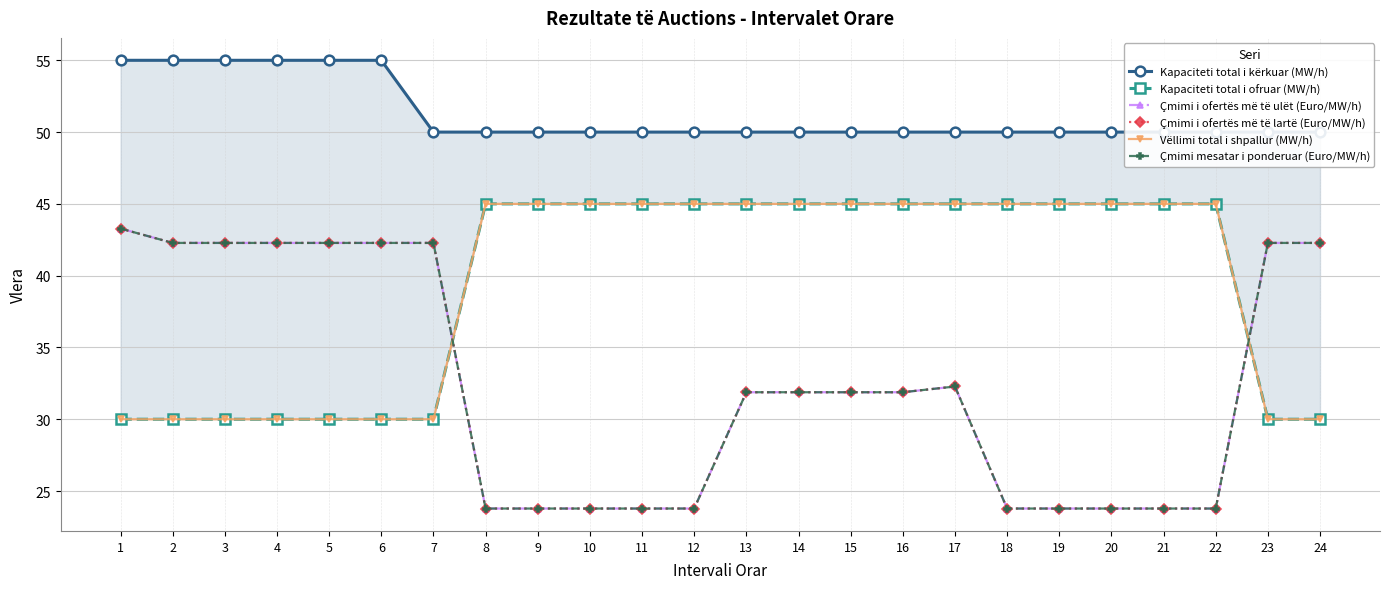

Reading left to right, extract all data points from this chart.

Kapaciteti total i kërkuar (MW/h): 1=55.0	2=55.0	3=55.0	4=55.0	5=55.0	6=55.0	7=50.0	8=50.0	9=50.0	10=50.0	11=50.0	12=50.0	13=50.0	14=50.0	15=50.0	16=50.0	17=50.0	18=50.0	19=50.0	20=50.0	21=50.0	22=50.0	23=50.0	24=50.0
Kapaciteti total i ofruar (MW/h): 1=30.0	2=30.0	3=30.0	4=30.0	5=30.0	6=30.0	7=30.0	8=45.0	9=45.0	10=45.0	11=45.0	12=45.0	13=45.0	14=45.0	15=45.0	16=45.0	17=45.0	18=45.0	19=45.0	20=45.0	21=45.0	22=45.0	23=30.0	24=30.0
Çmimi i ofertës më të ulët (Euro/MW/h): 1=43.3	2=42.3	3=42.3	4=42.3	5=42.3	6=42.3	7=42.3	8=23.8	9=23.8	10=23.8	11=23.8	12=23.8	13=31.9	14=31.9	15=31.9	16=31.9	17=32.3	18=23.8	19=23.8	20=23.8	21=23.8	22=23.8	23=42.3	24=42.3
Çmimi i ofertës më të lartë (Euro/MW/h): 1=43.3	2=42.3	3=42.3	4=42.3	5=42.3	6=42.3	7=42.3	8=23.8	9=23.8	10=23.8	11=23.8	12=23.8	13=31.9	14=31.9	15=31.9	16=31.9	17=32.3	18=23.8	19=23.8	20=23.8	21=23.8	22=23.8	23=42.3	24=42.3
Vëllimi total i shpallur (MW/h): 1=30.0	2=30.0	3=30.0	4=30.0	5=30.0	6=30.0	7=30.0	8=45.0	9=45.0	10=45.0	11=45.0	12=45.0	13=45.0	14=45.0	15=45.0	16=45.0	17=45.0	18=45.0	19=45.0	20=45.0	21=45.0	22=45.0	23=30.0	24=30.0
Çmimi mesatar i ponderuar (Euro/MW/h): 1=43.3	2=42.3	3=42.3	4=42.3	5=42.3	6=42.3	7=42.3	8=23.8	9=23.8	10=23.8	11=23.8	12=23.8	13=31.9	14=31.9	15=31.9	16=31.9	17=32.3	18=23.8	19=23.8	20=23.8	21=23.8	22=23.8	23=42.3	24=42.3